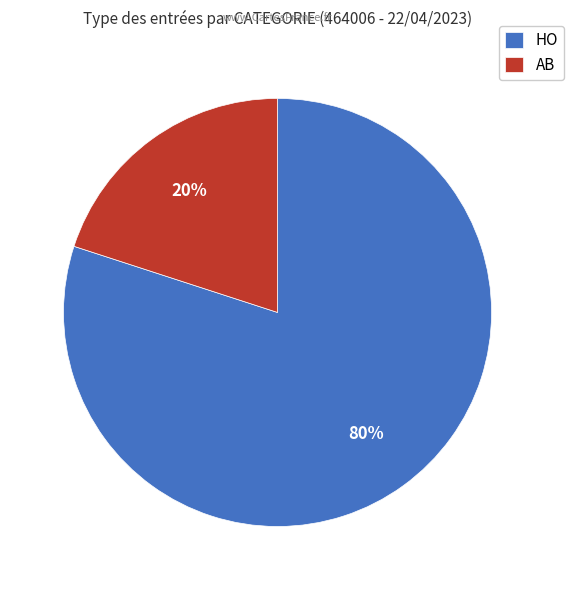

What is the smallest slice in the pie chart?

AB